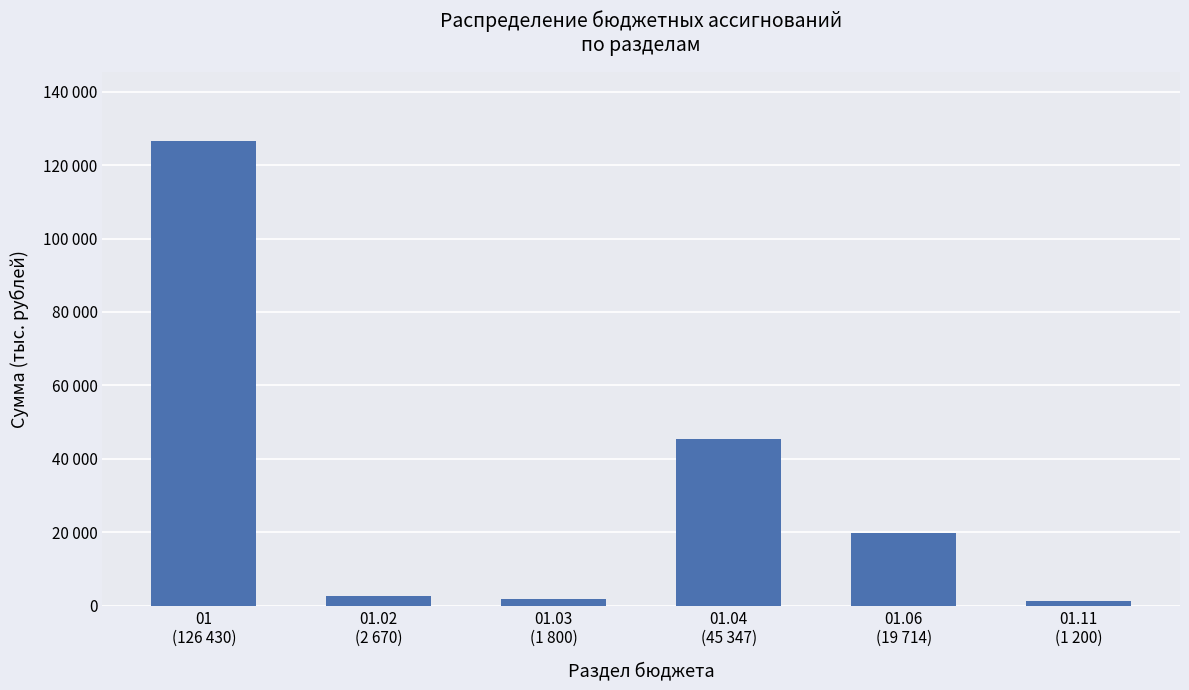

Does the chart contain any negative values?

No